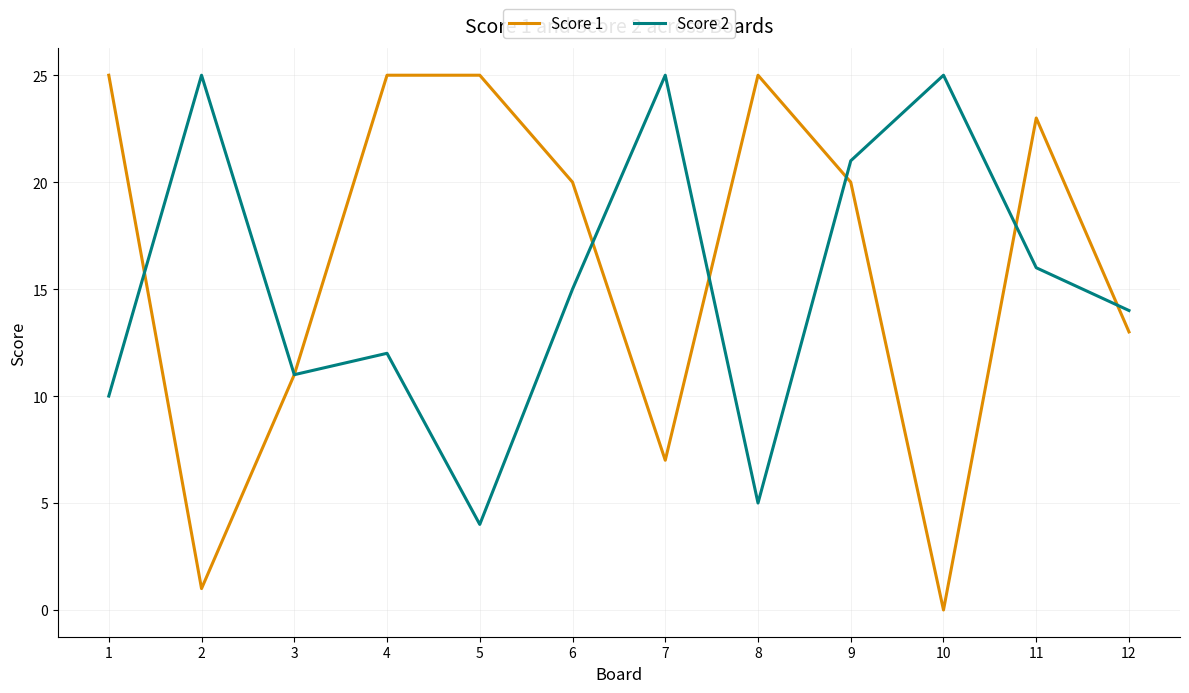

True or false: Score 2 has a value of 25 at 10.

True